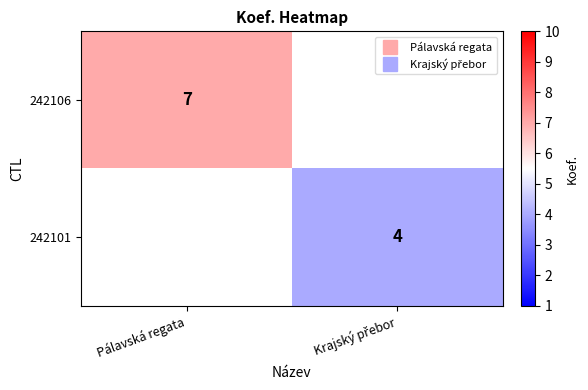

List the labels in order of 242101 value, smallest first.

Pálavská regata, Krajský přebor